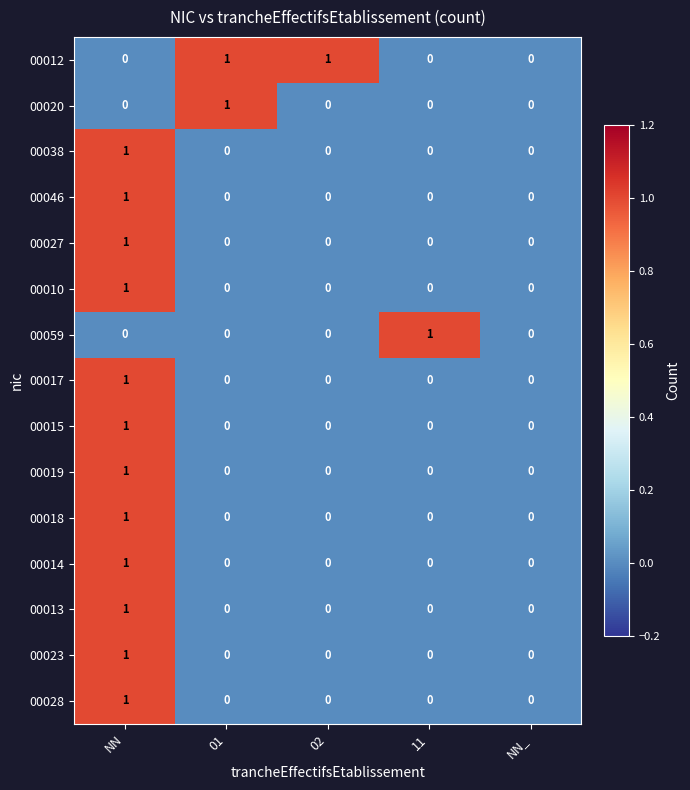

At which category is the sum across all series the highest?

NN